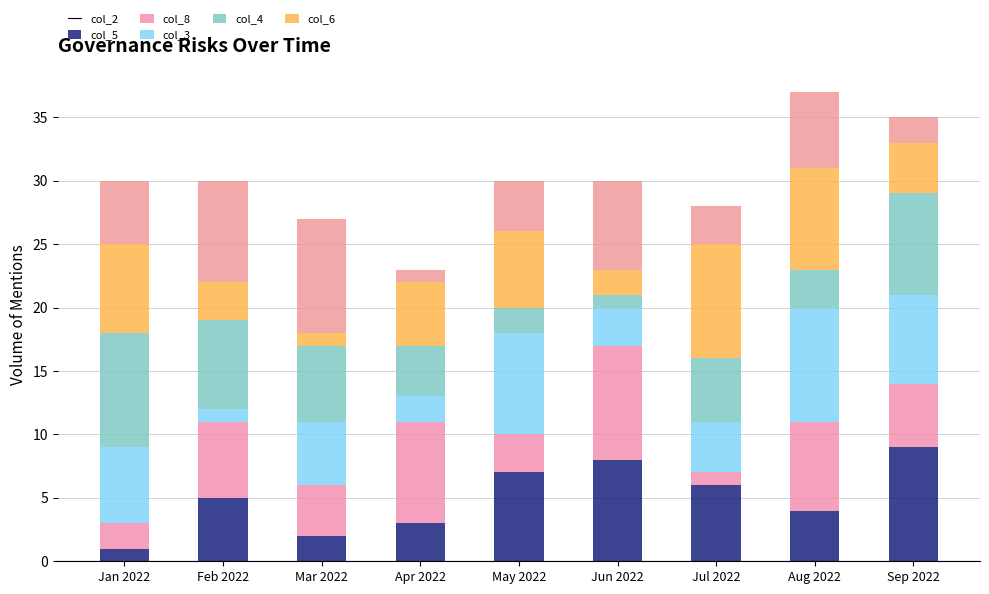

The value of col_6 at May 2022 is 6. True or false?

False